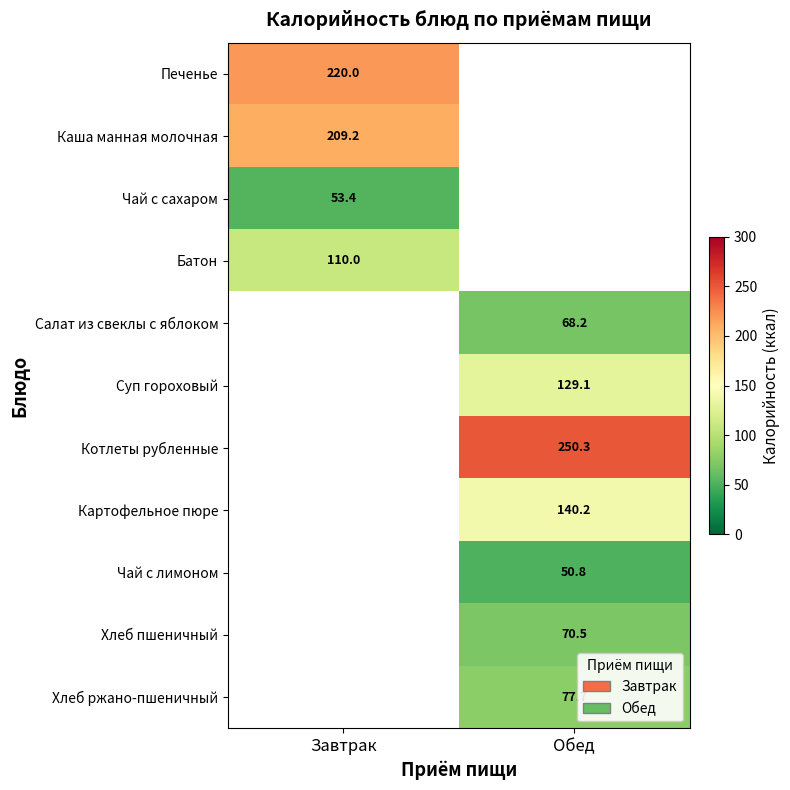

How many distinct data groups are displayed?

11